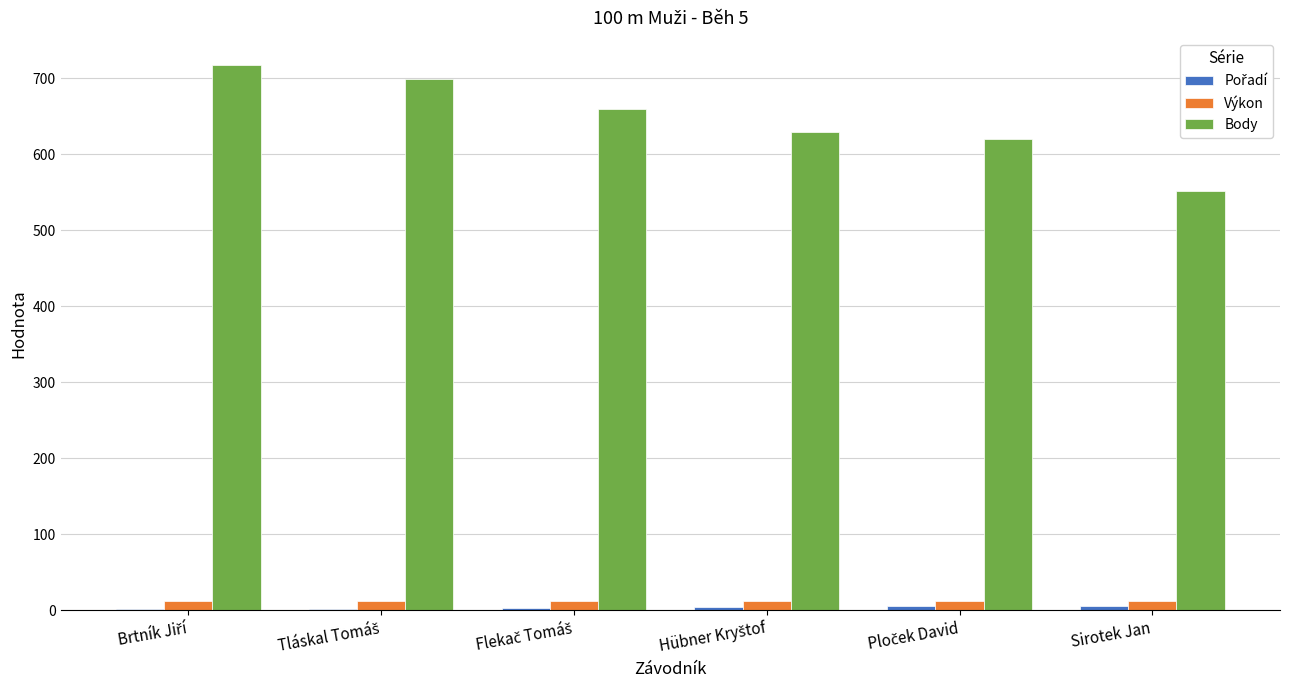

True or false: Body has a value of 902.0 at Sirotek Jan.

False